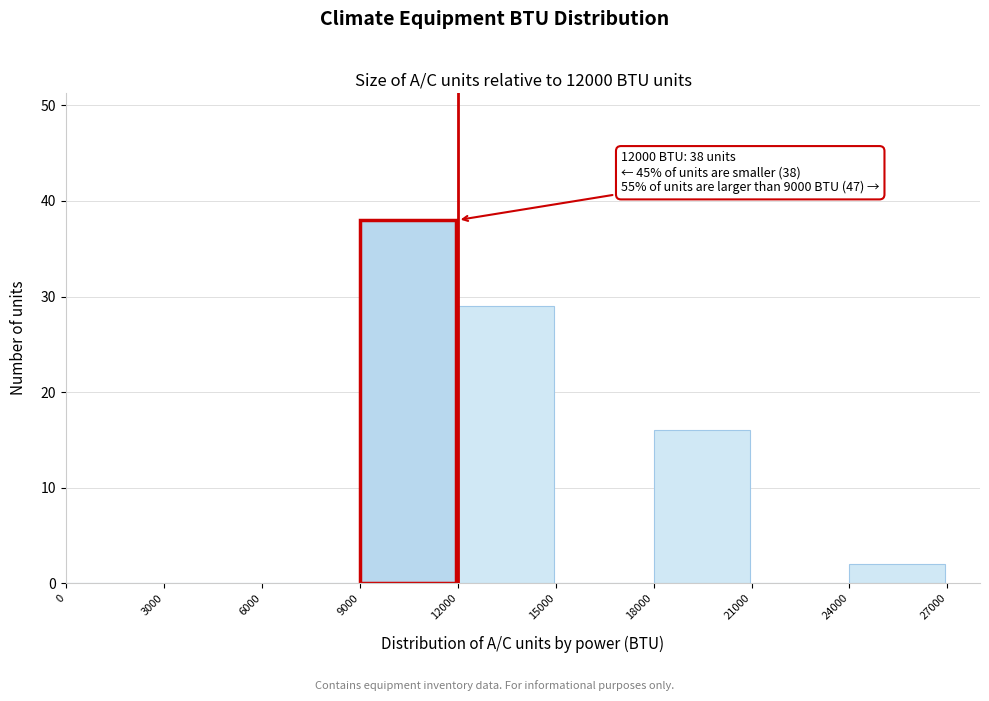

Which range on the x-axis has the tallest bar?

9000 to 12000